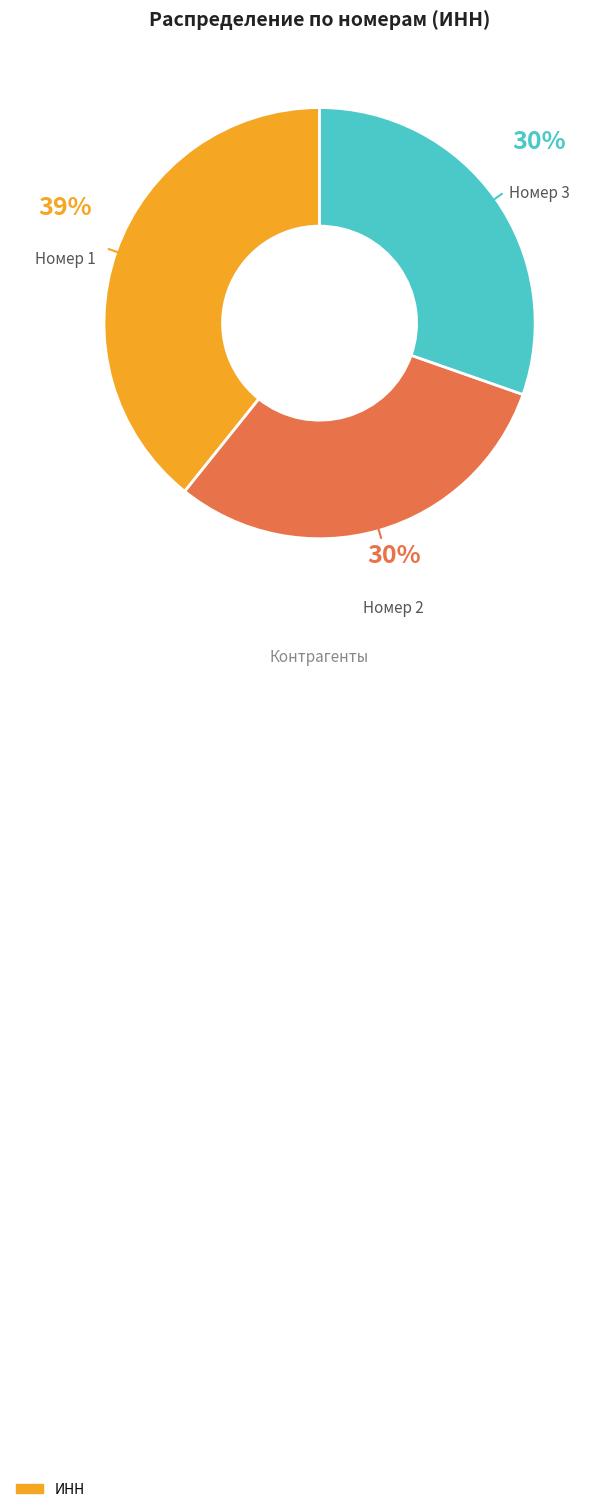

To the nearest percent, what is the difference between the largest and smallest slice percentages?

9%